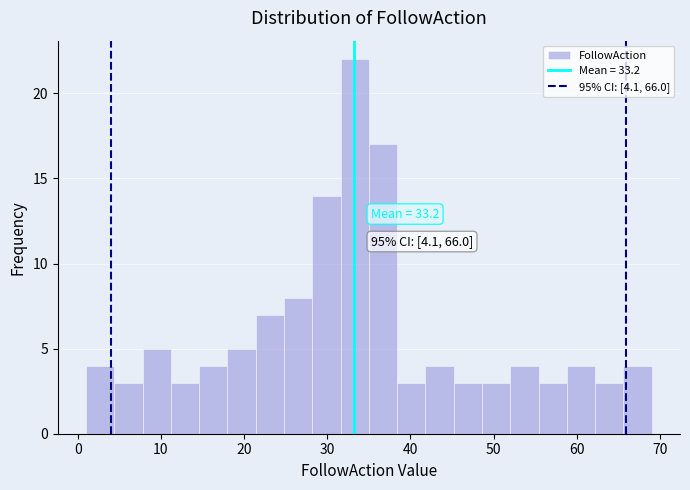

Around what value on the x-axis is the tallest bar? Give the approximate position of its centre, as read against the axis.

33